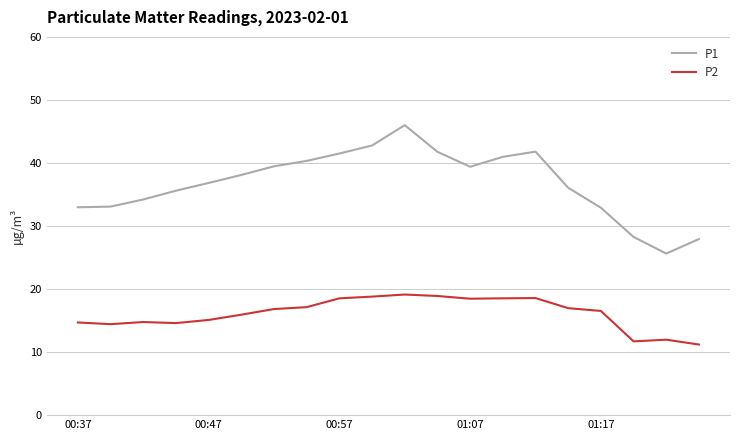

True or false: P1 and P2 intersect in this chart.

False